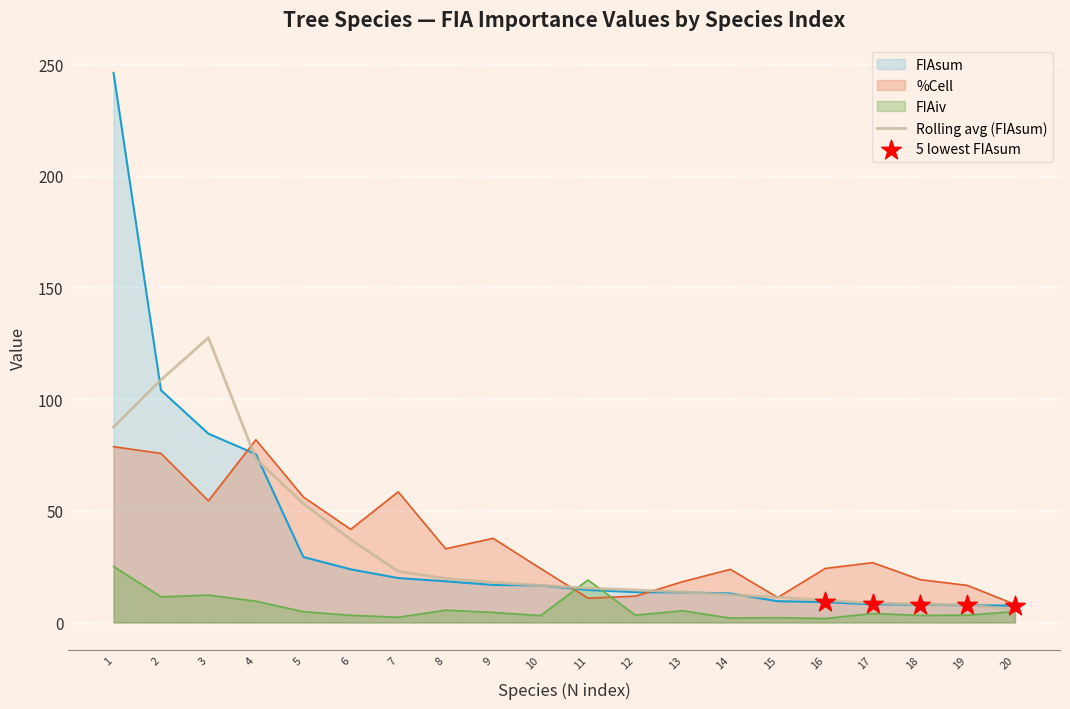

Which series has the largest total across all categories?

FIAsum